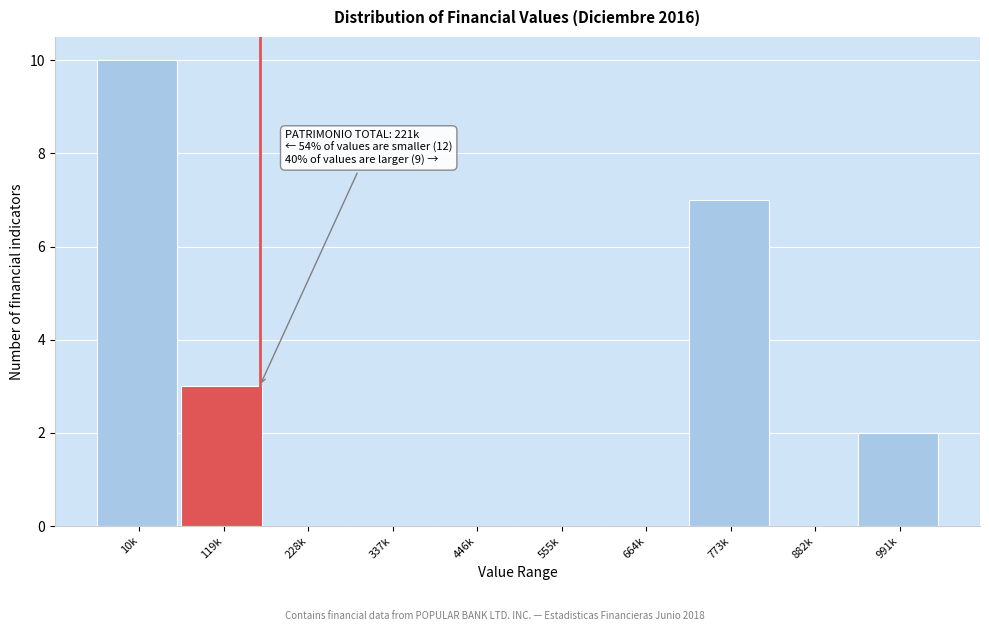

Reading left to right, what are all the values shown in this chart?

10k=10	119k=3	228k=0	337k=0	446k=0	555k=0	664k=0	773k=7	882k=0	991k=2